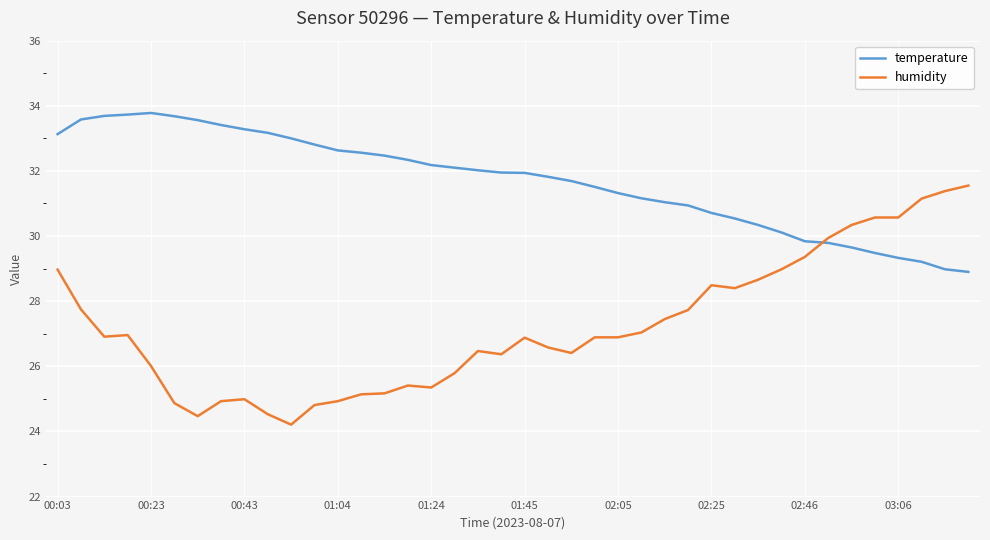

Which series ends up on top after the final intersection of humidity and temperature?

humidity